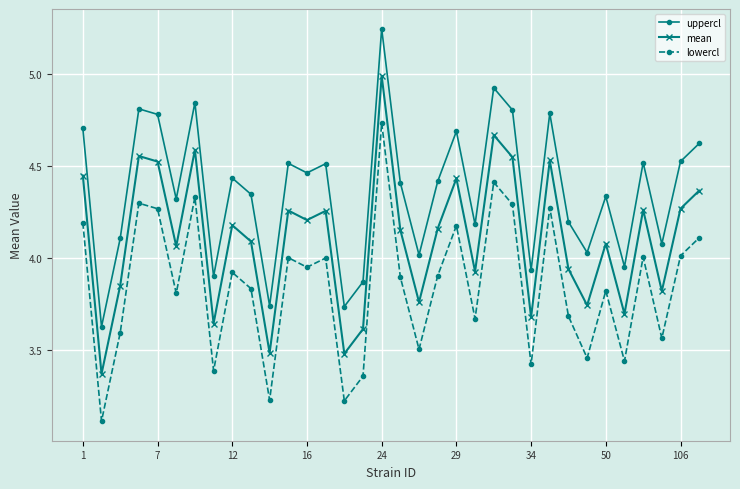

What is the smallest value displayed?

3.1